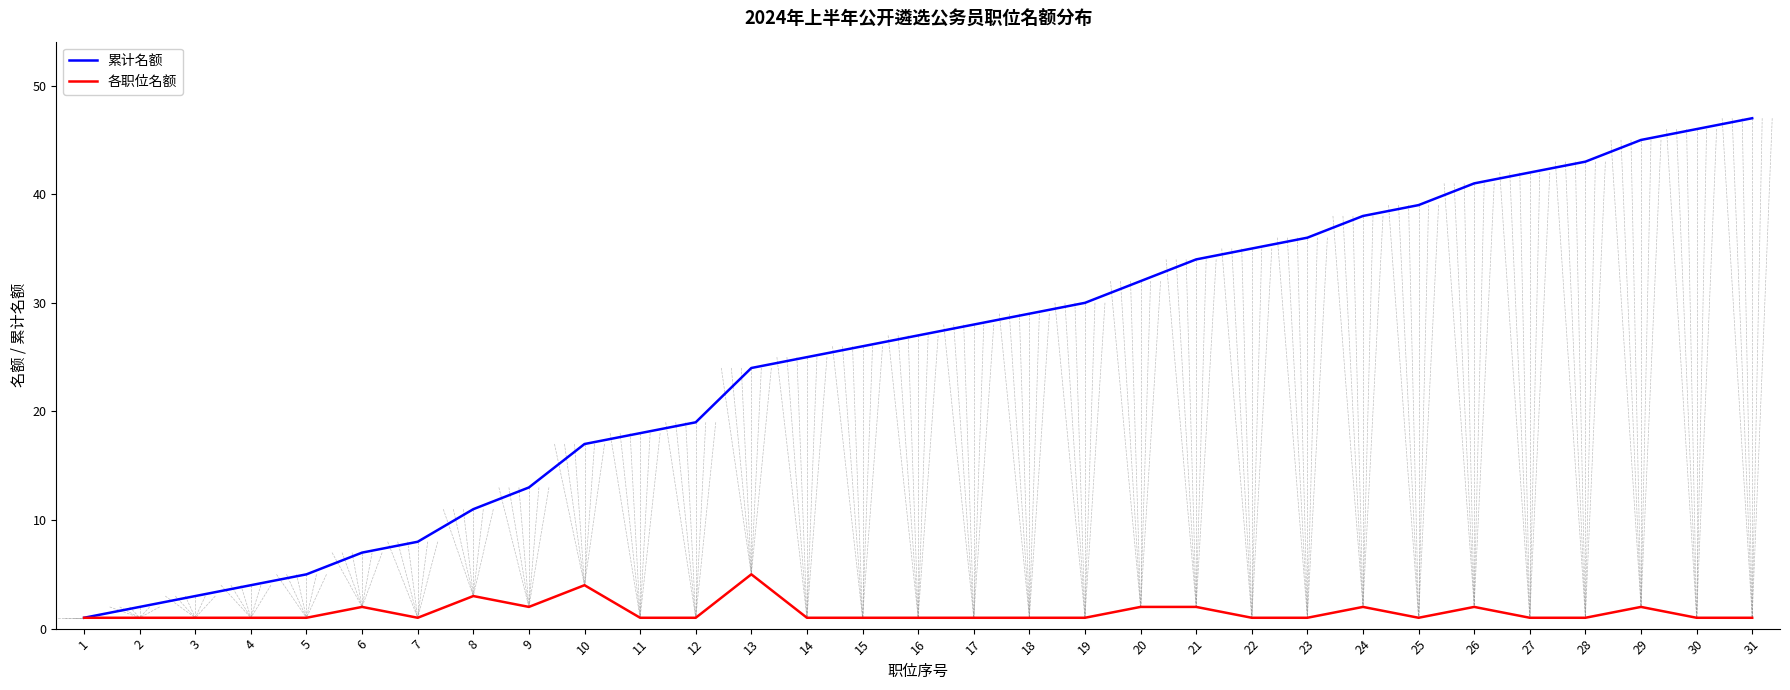

How many lines are shown in the chart?

2